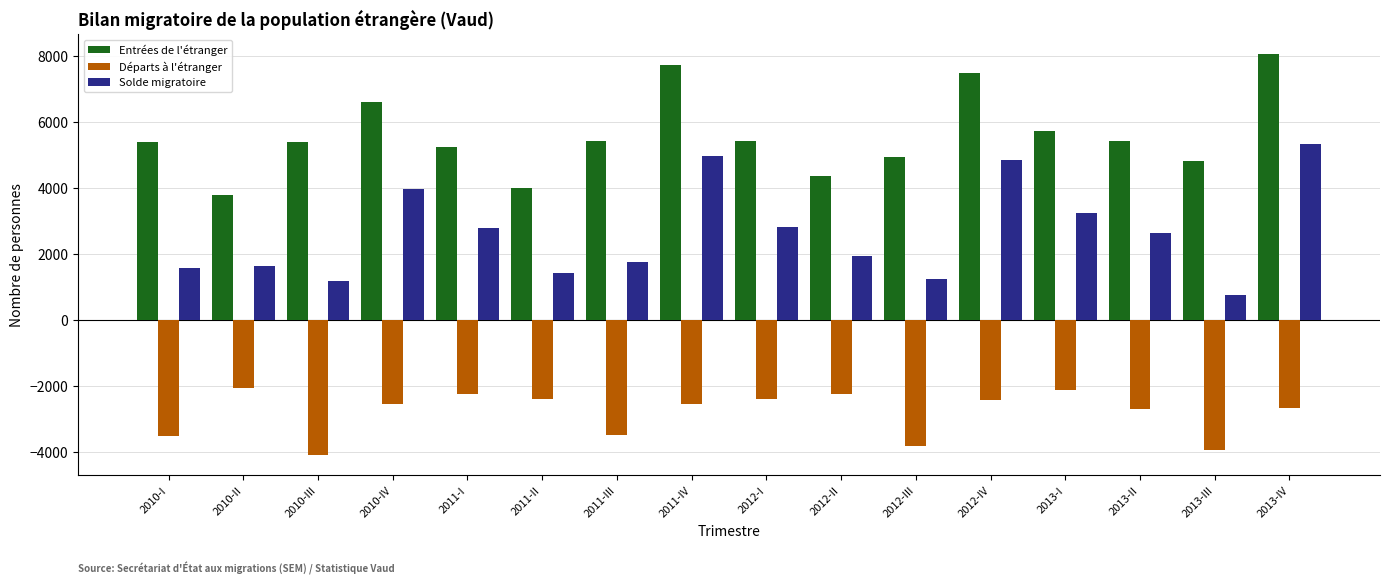

What is the label of the 1st bar from the right?

2013-IV